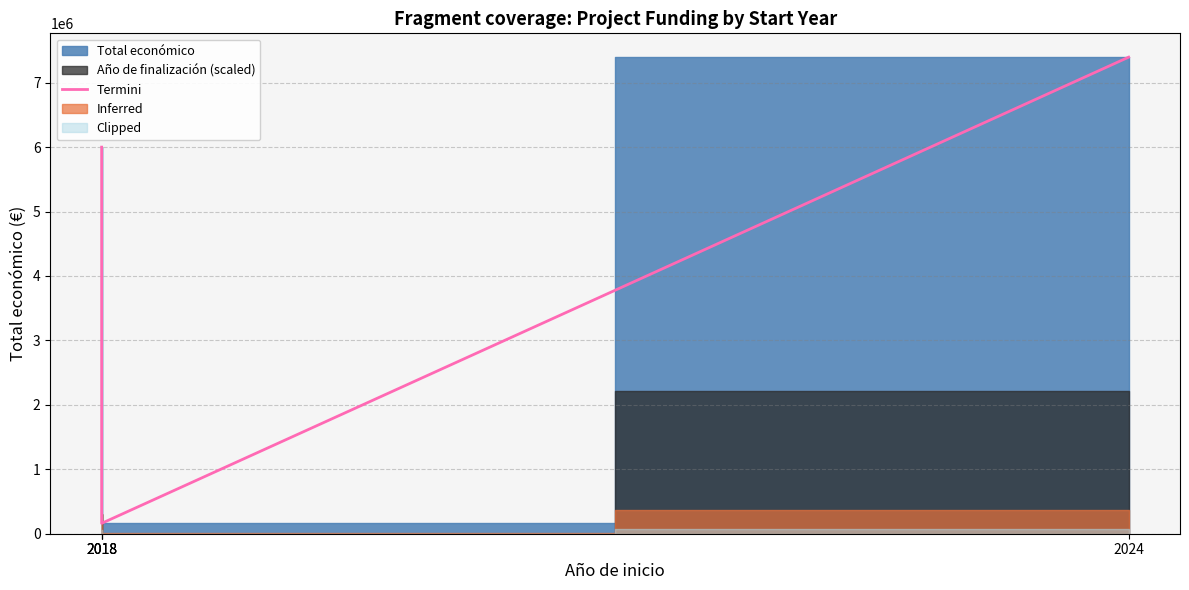

At which category does the data reach its first local valley?

2018